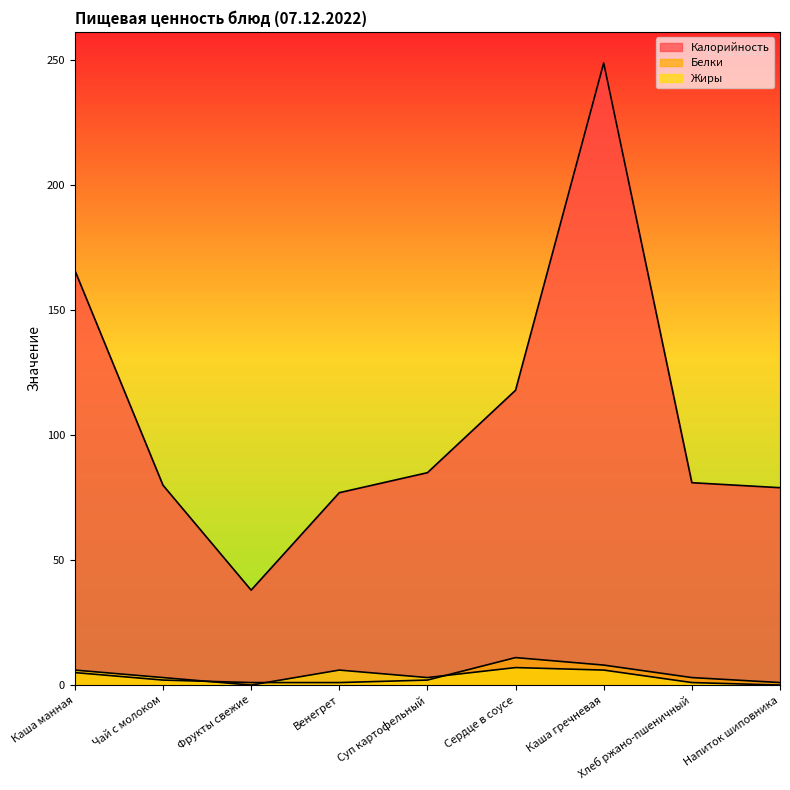

What is the sum of all Белки values?

34